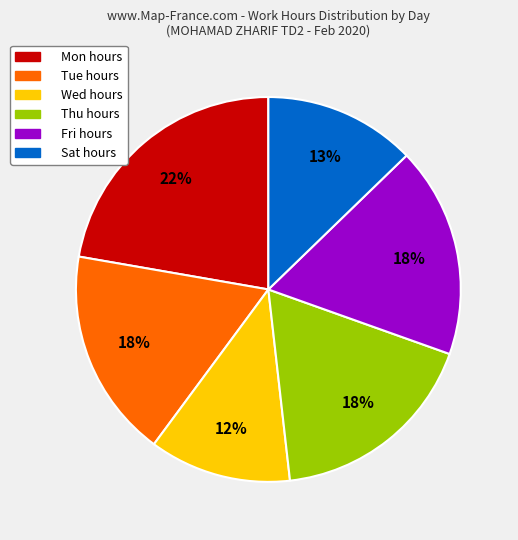

To the nearest percent, what is the difference between the largest and smallest slice percentages?

10%